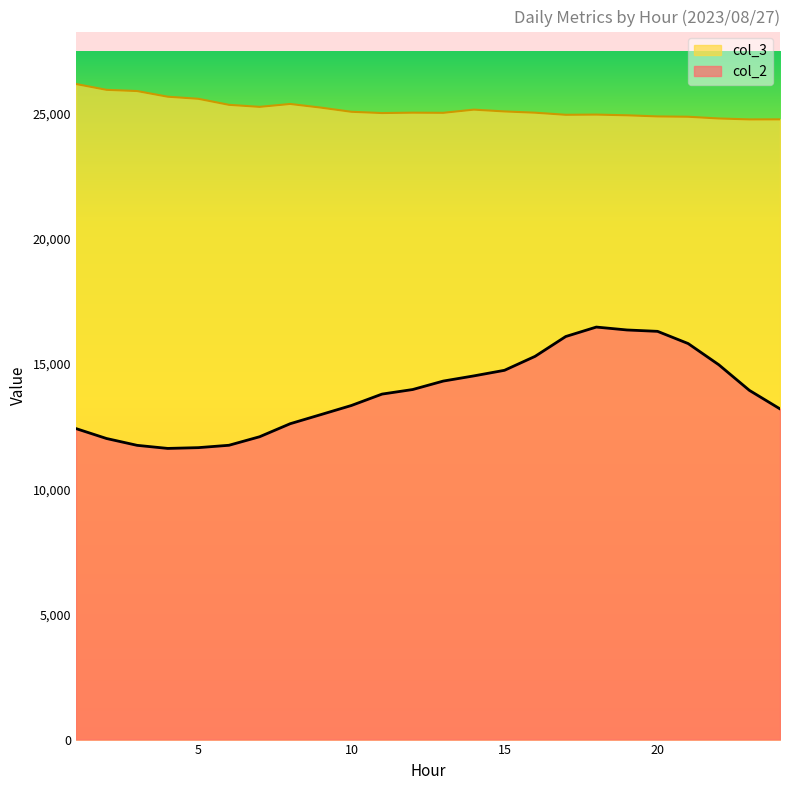

At which category does col_3 reach its first local peak?

8